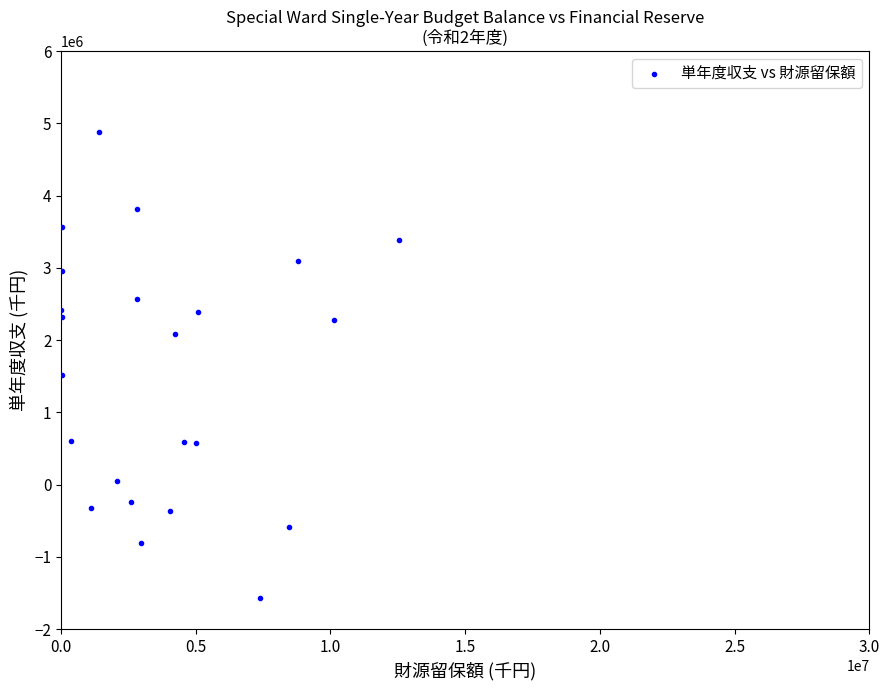

What is the range of Y values (max minus min)?

6456460